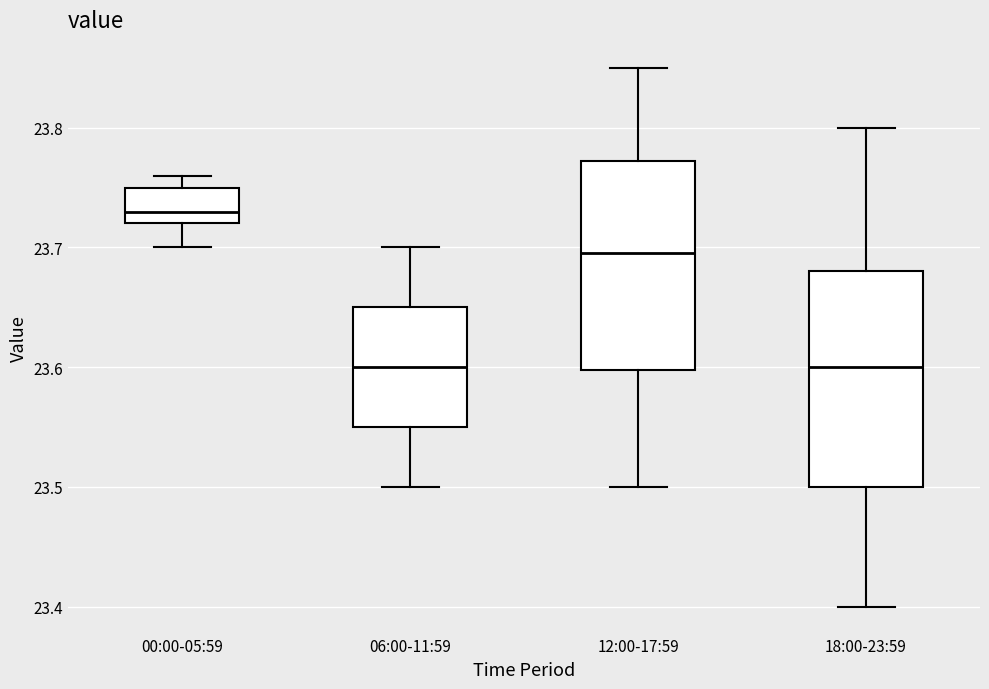

Reading left to right, transcribe this box plot: for each box, give where its median line is, the range the box spans, and where its two whiskers end, as read against the y-axis. The values are not printed on the chart, so give them approximately, as read against the axis.

00:00-05:59: median 23.73, box 23.72 to 23.75, whiskers 23.70 to 23.76
06:00-11:59: median 23.60, box 23.55 to 23.65, whiskers 23.50 to 23.70
12:00-17:59: median 23.70, box 23.60 to 23.77, whiskers 23.50 to 23.85
18:00-23:59: median 23.60, box 23.50 to 23.68, whiskers 23.40 to 23.80